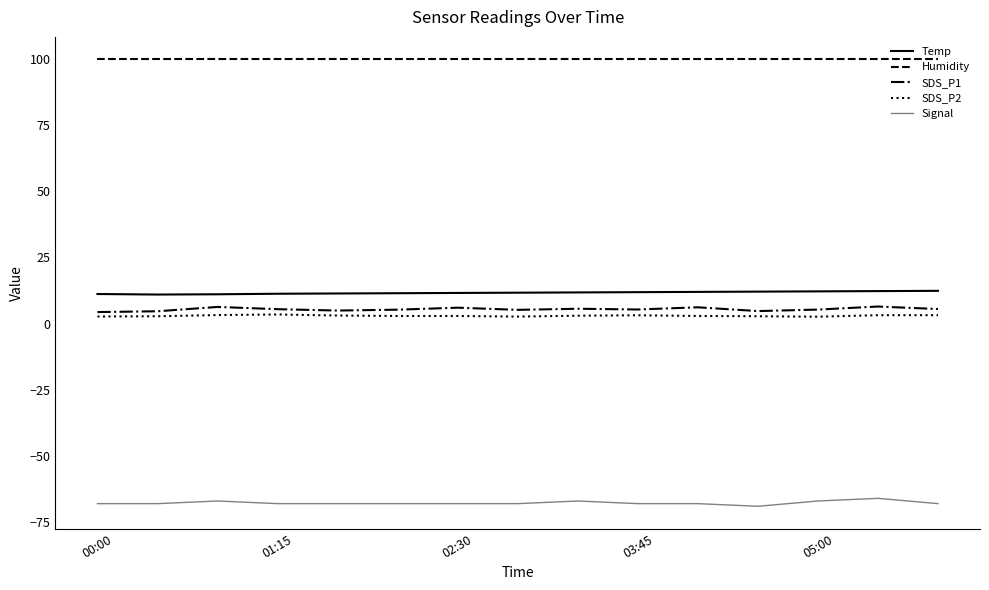

Which series has the largest total across all categories?

Humidity